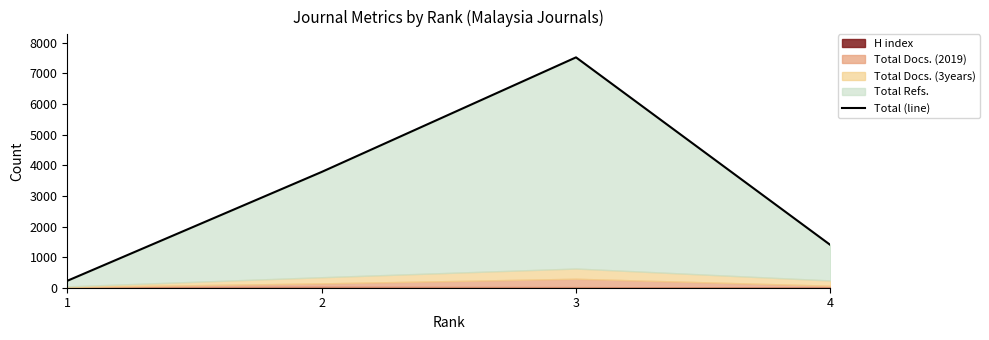

Which has a higher value, 3 or 2?

3